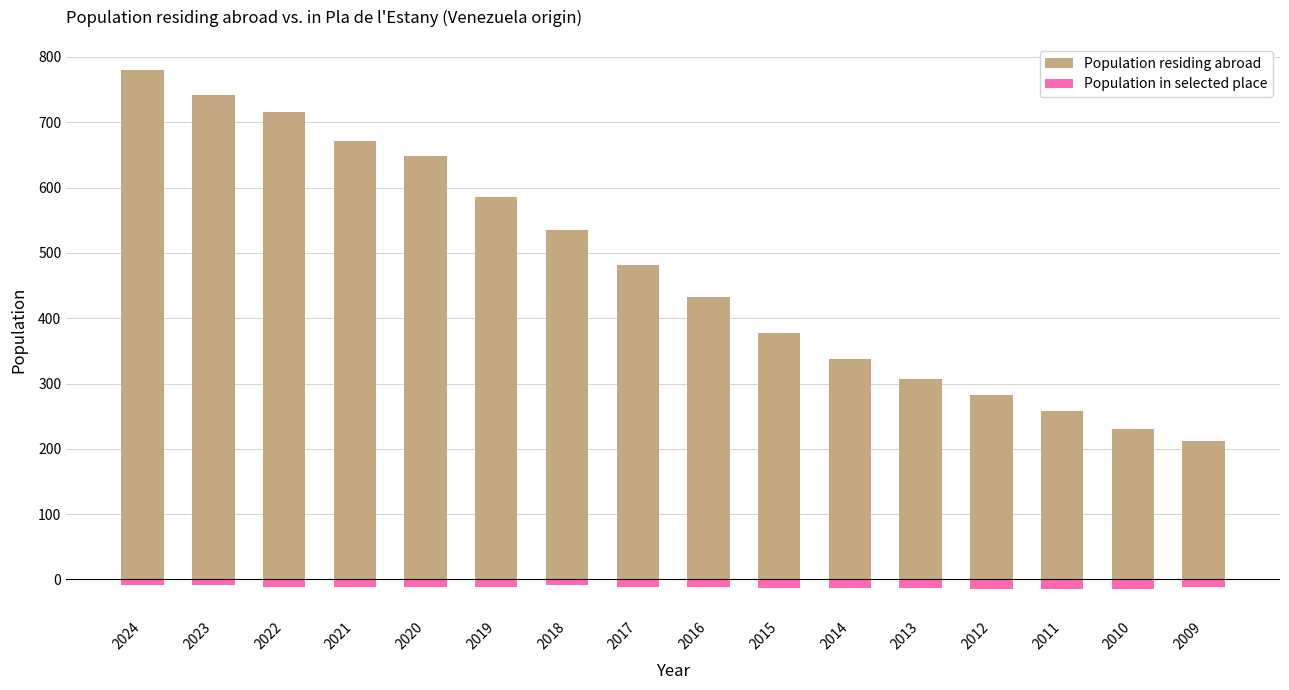

How many values in the Population in selected place series exceed -12?

6